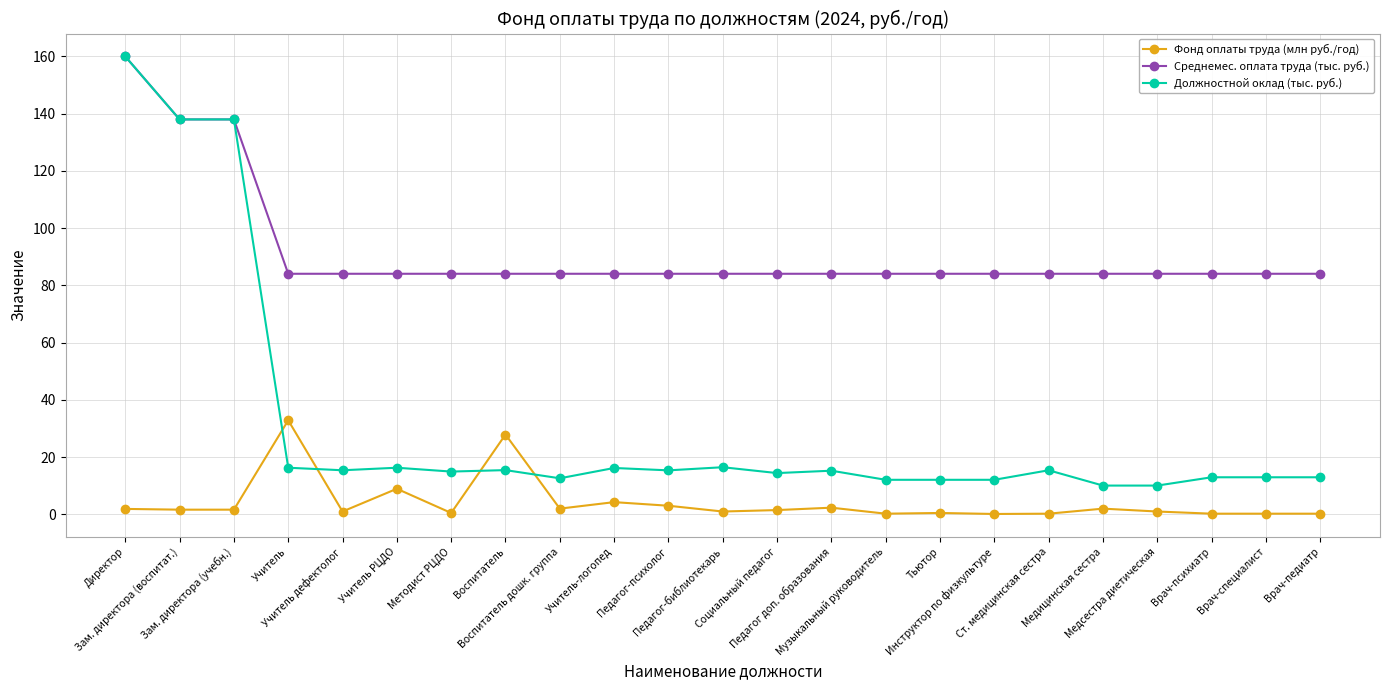

Which series has the widest spread of values?

Должностной оклад (тыс. руб.)